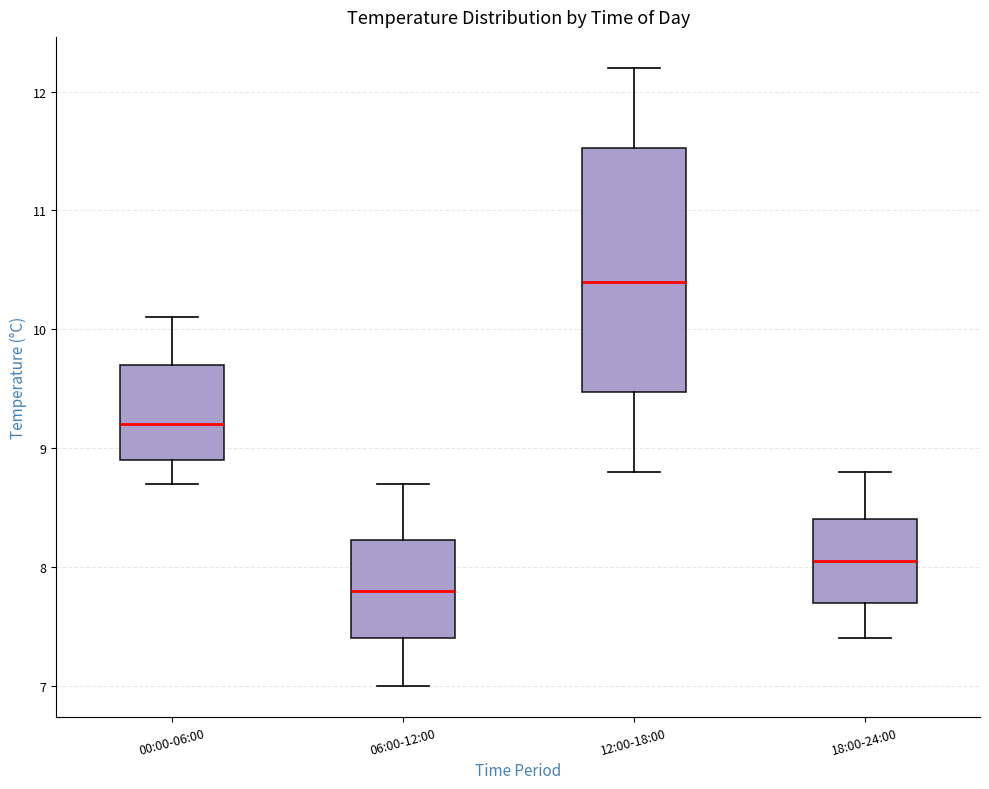

Comparing the boxes themselves (not the whiskers), which one is the tallest?

12:00-18:00